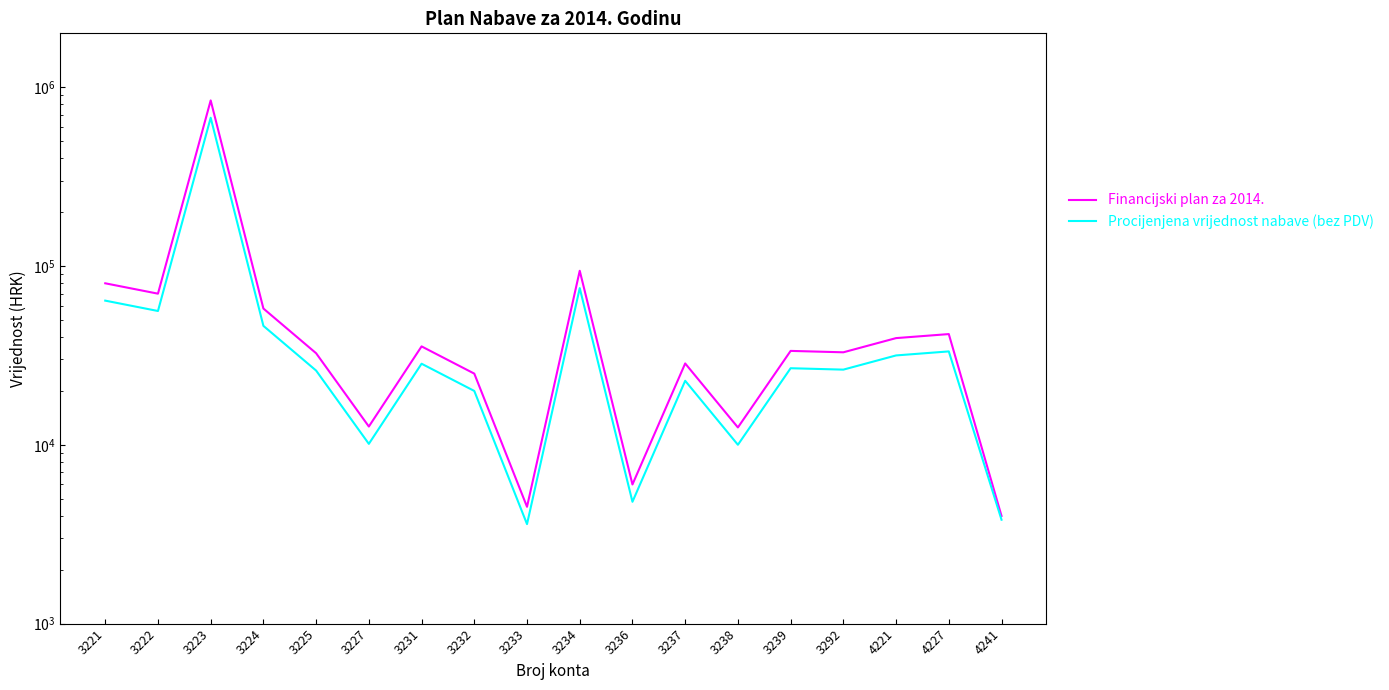

True or false: Financijski plan za 2014. and Procijenjena vrijednost nabave (bez PDV) cross at least once.

False